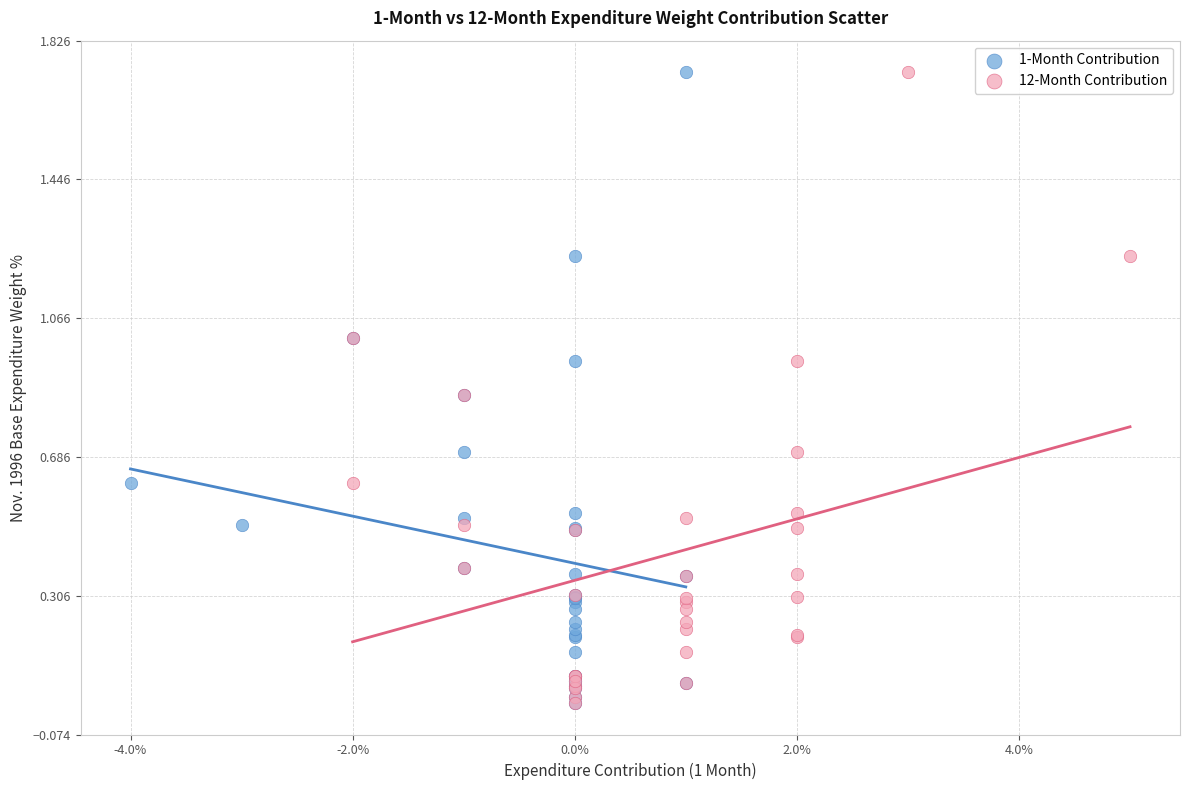

What are all the series names shown in the legend?

1-Month Contribution, 12-Month Contribution